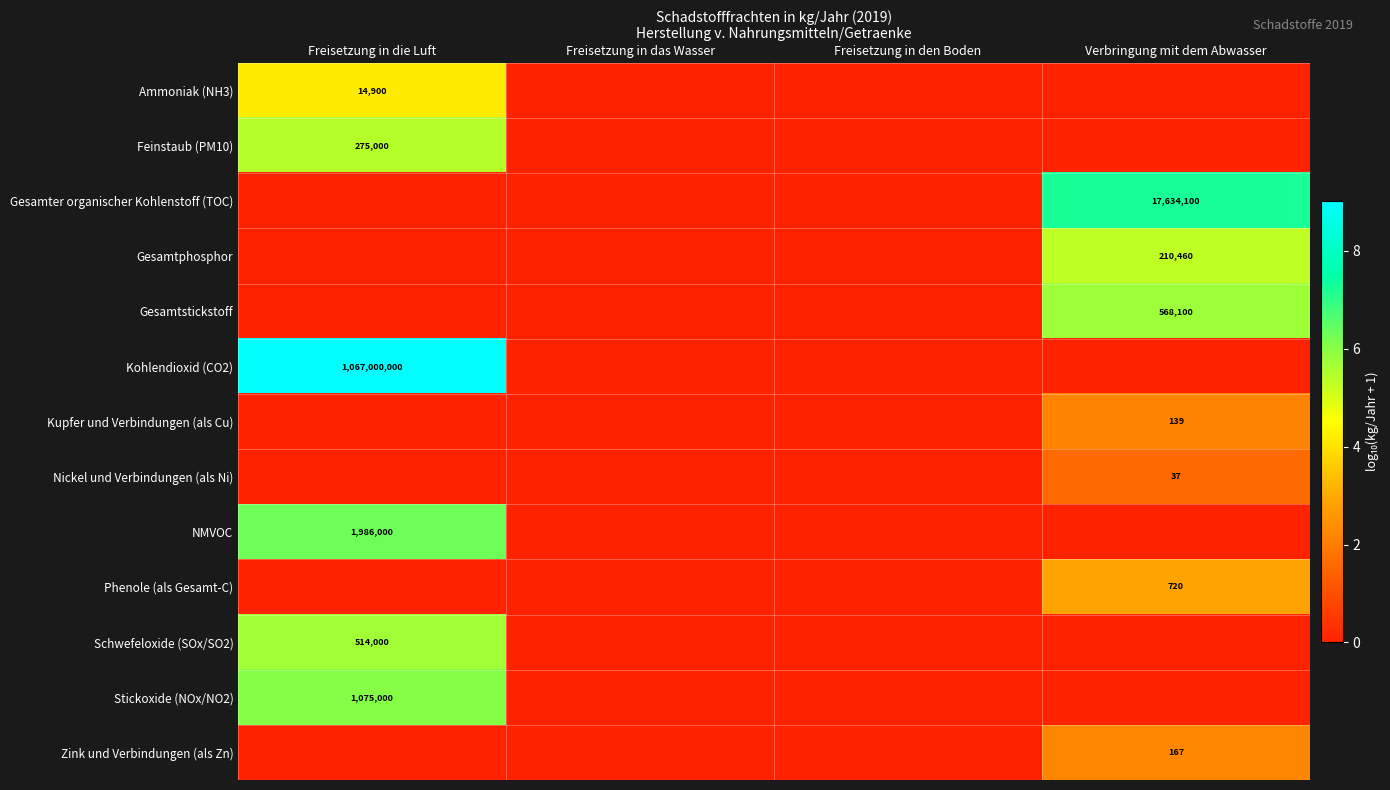

True or false: NMVOC has a value of 1319429 at Freisetzung in die Luft.

False